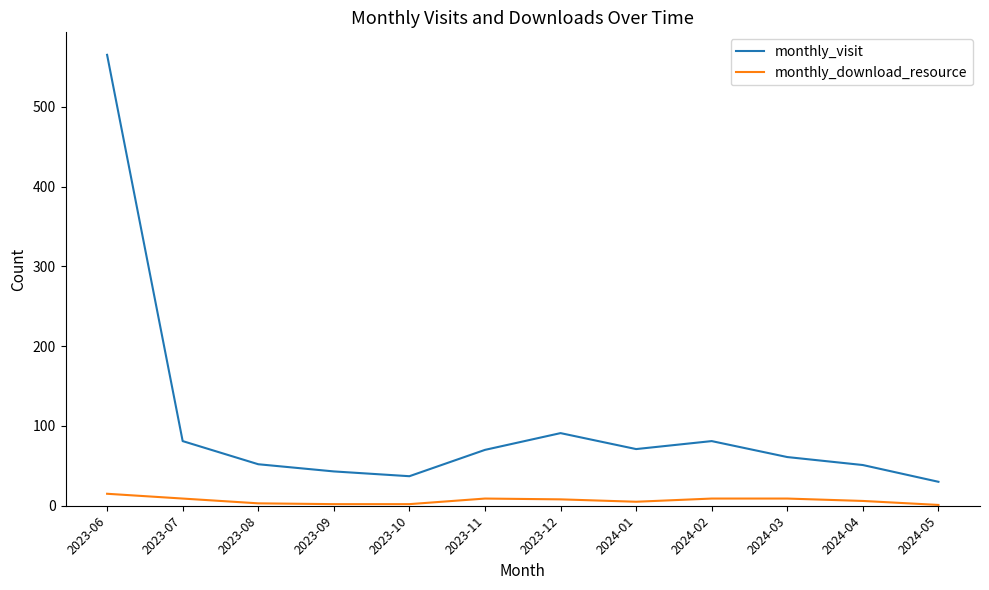

True or false: monthly_visit and monthly_download_resource intersect in this chart.

False